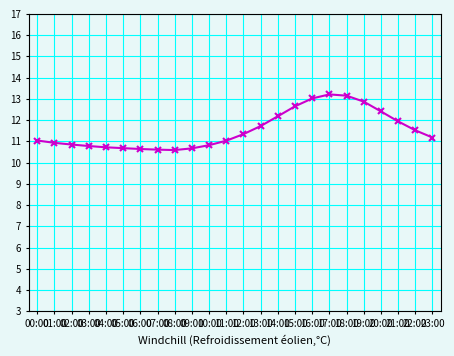

Is it true that the value at 01:00 is 10.9?

True